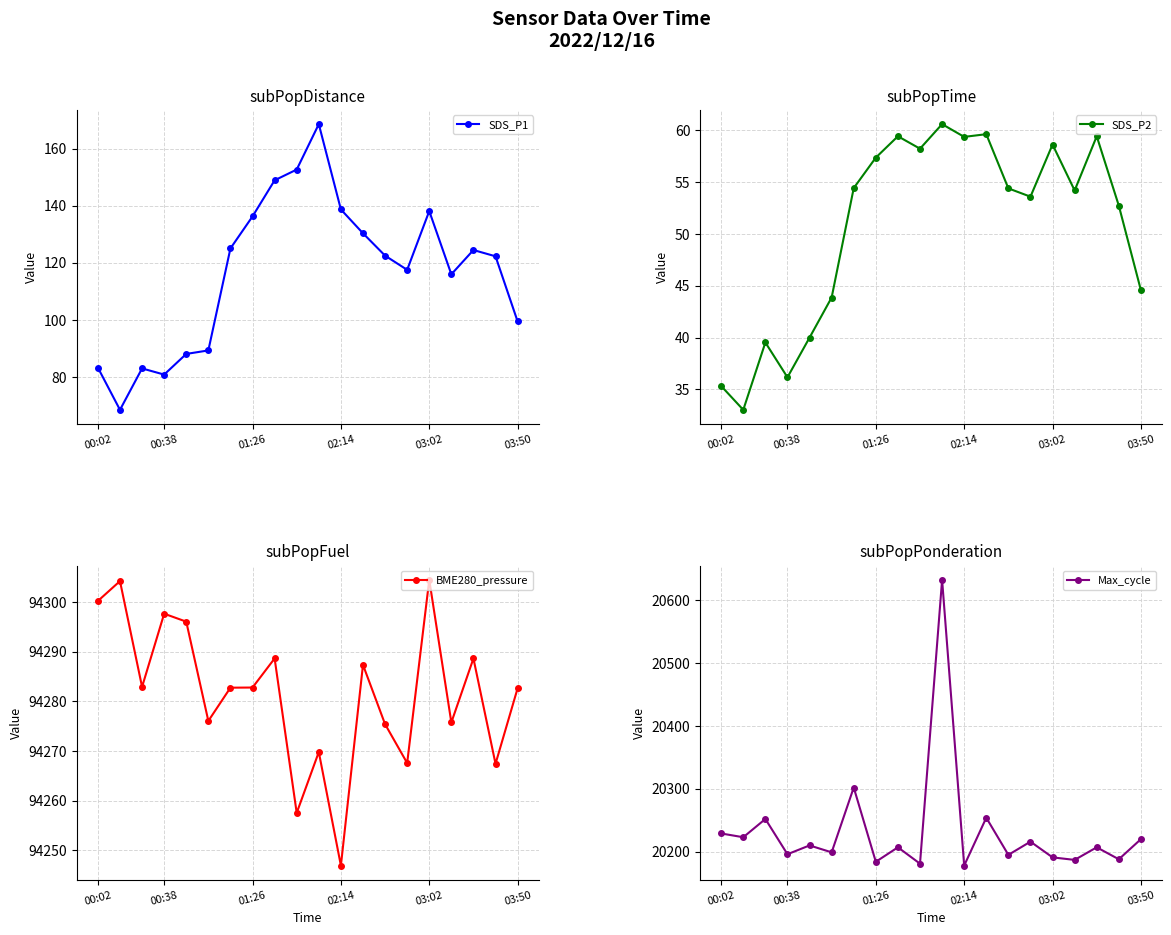

What is the lowest value of the SDS_P1 series?

68.5